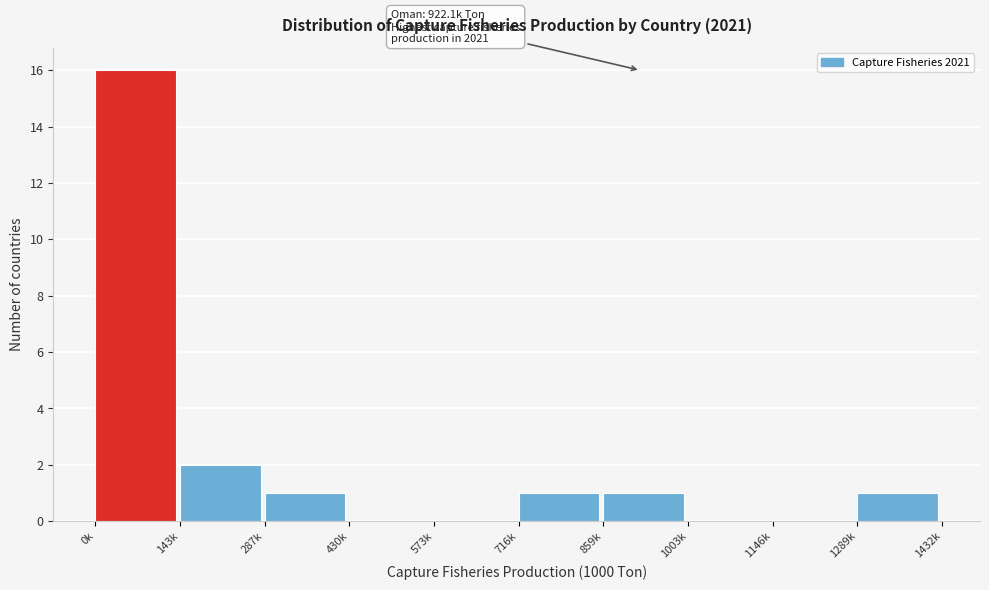

Reading left to right, what are all the values shown in this chart?

0k=16	143k=2	287k=1	430k=0	573k=0	716k=1	859k=1	1003k=0	1146k=0	1289k=1